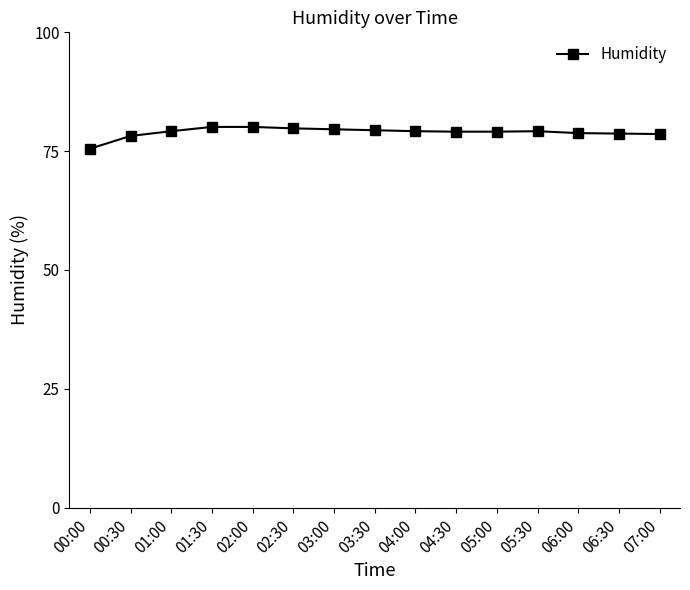

Is this an area chart (filled region under the line)?

No